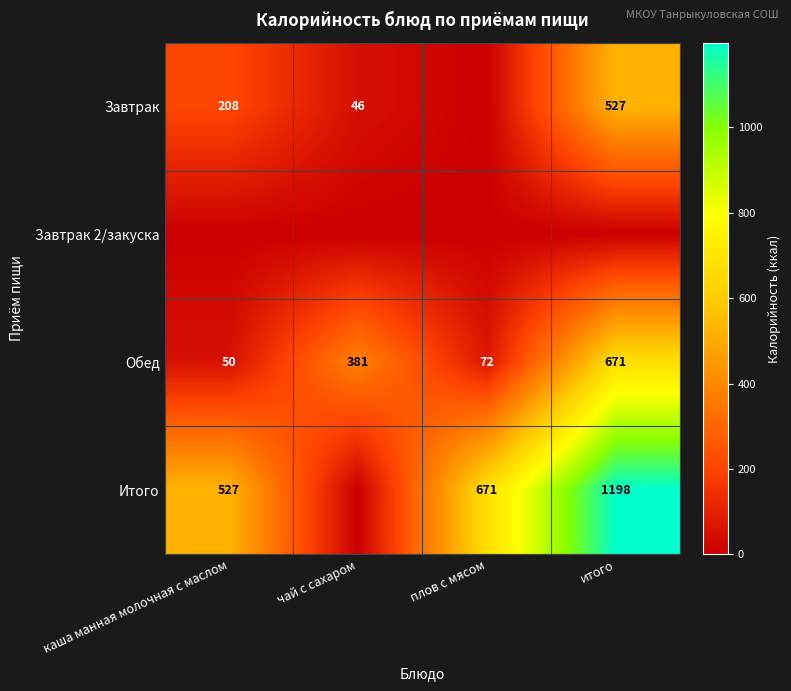

Which label corresponds to the largest value in the chart?

итого